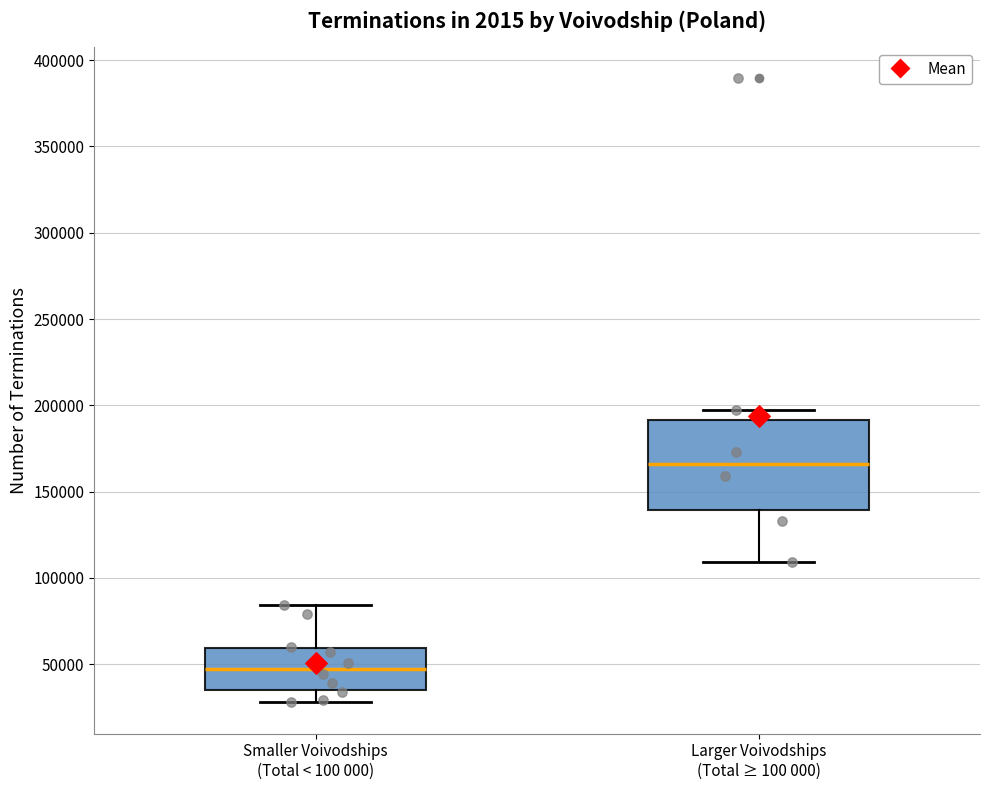

Which box's median line is the highest?

Larger Voivodships (Total ≥ 100 000)